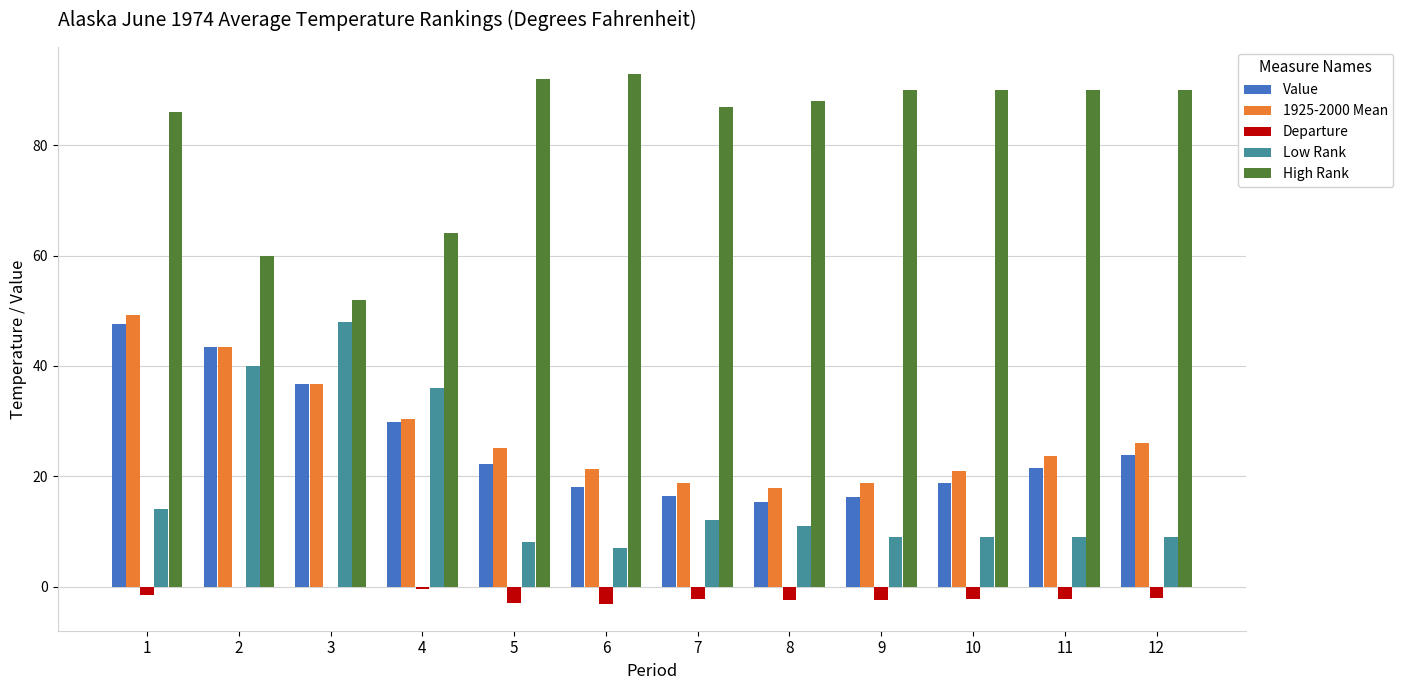

The Low Rank series shows 48.0 at 3. True or false?

True